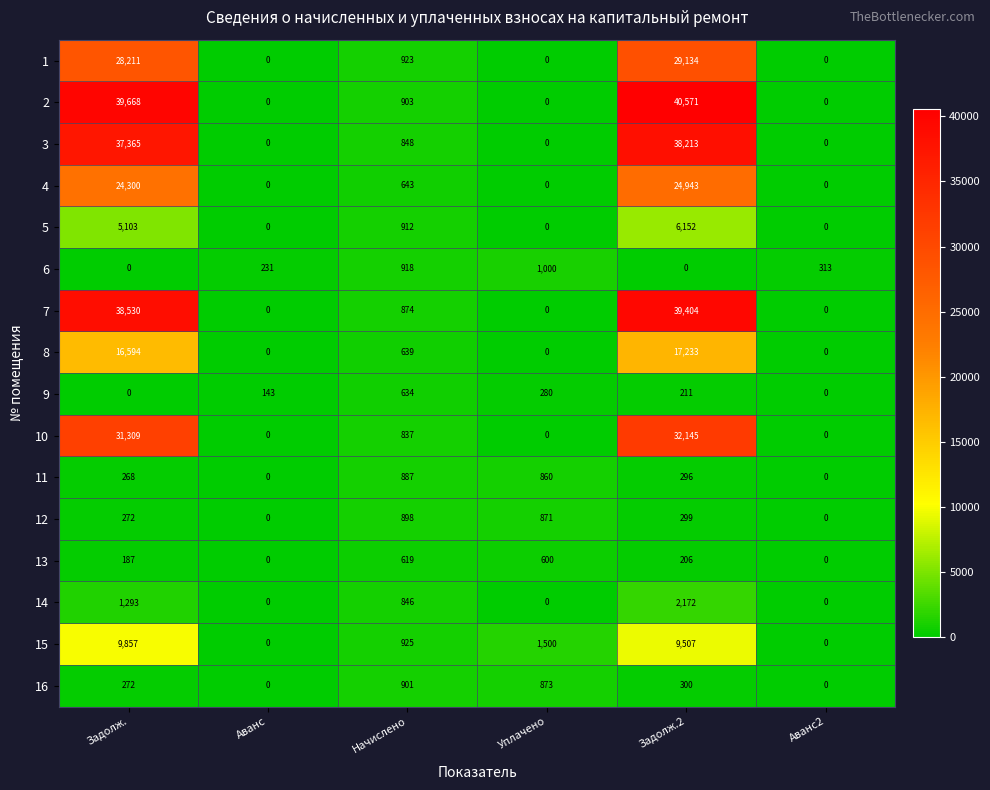

The 12 series shows 299 at Задолж.2. True or false?

True